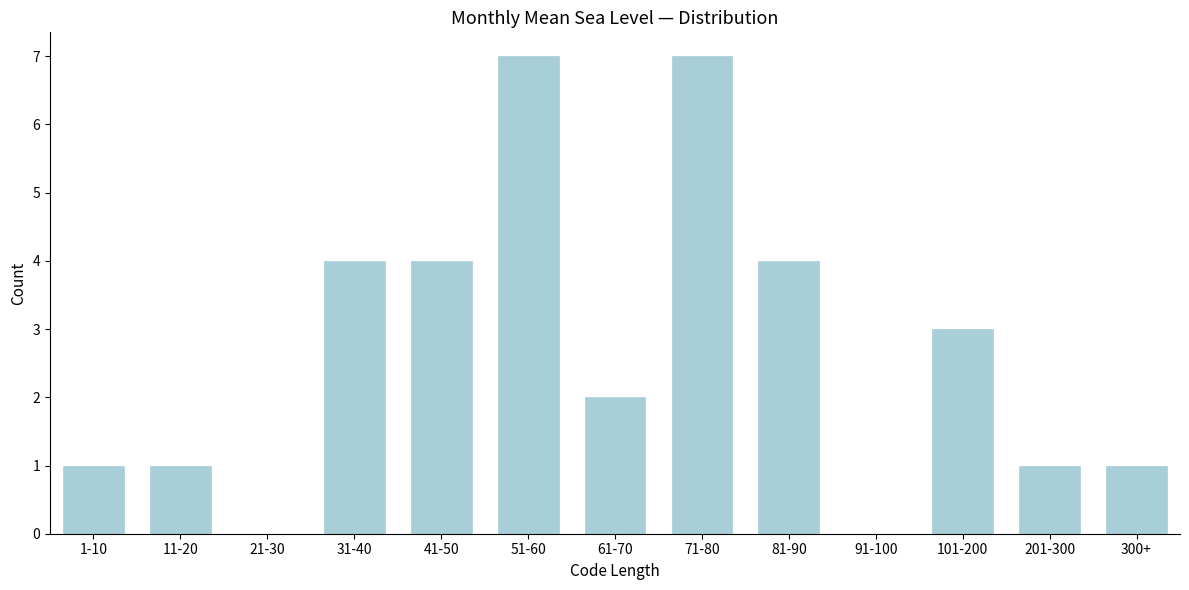

Reading right to left, transcribe all the data shown in this chart.

300+=1	201-300=1	101-200=3	91-100=0	81-90=4	71-80=7	61-70=2	51-60=7	41-50=4	31-40=4	21-30=0	11-20=1	1-10=1